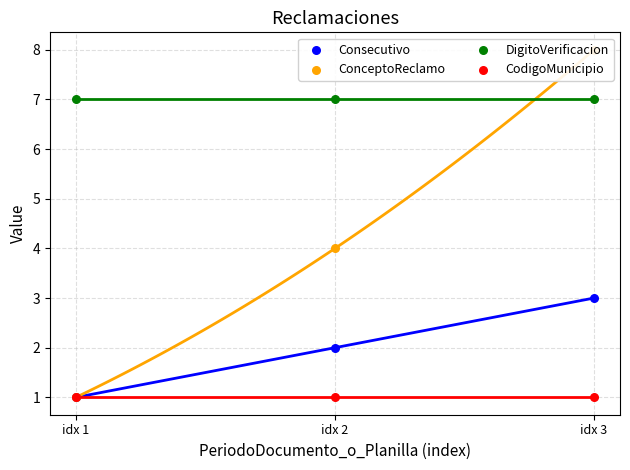

At which category is the sum across all series the highest?

idx 3